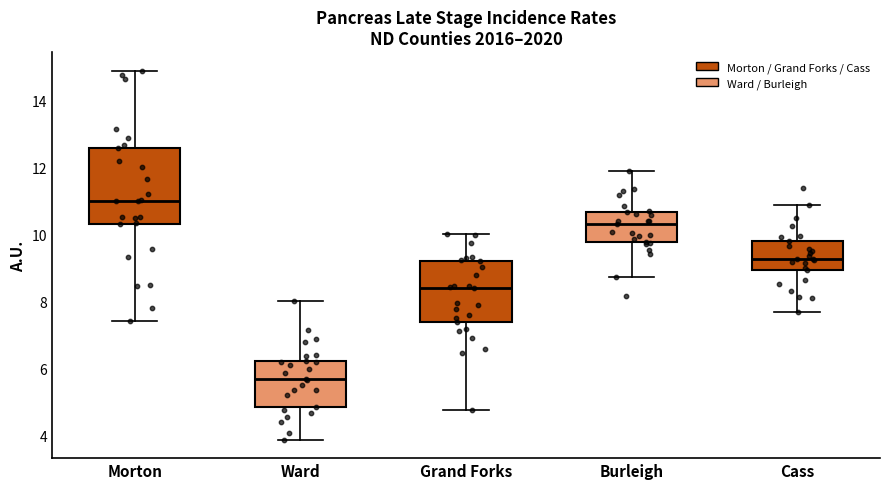

Which box's median line is the highest?

Morton